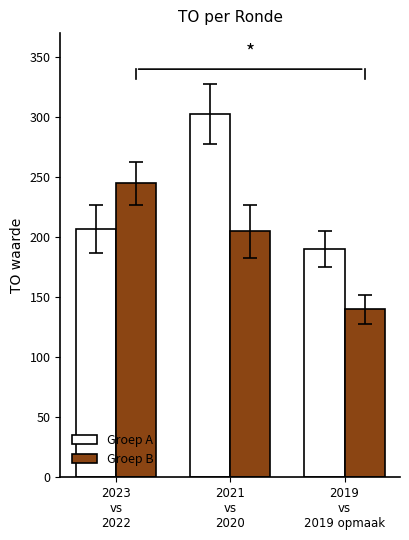

Where is Groep B nearest to the value 192?

2021
vs
2020